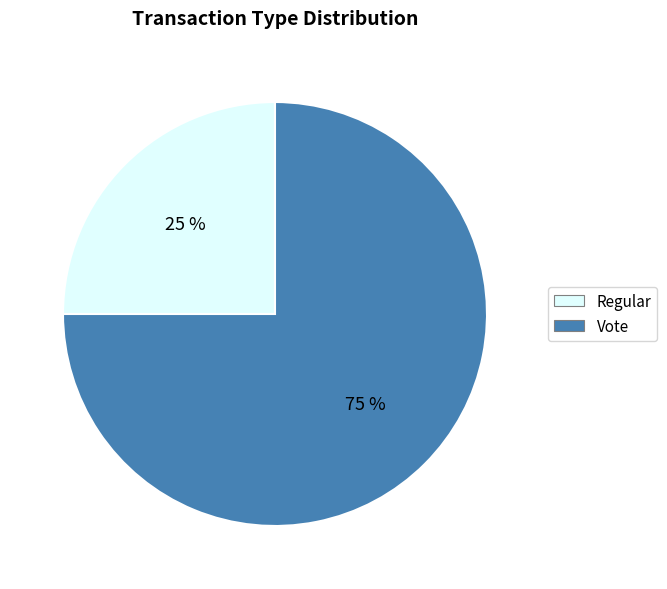

To the nearest percent, what percentage of the pie is Vote?

75%